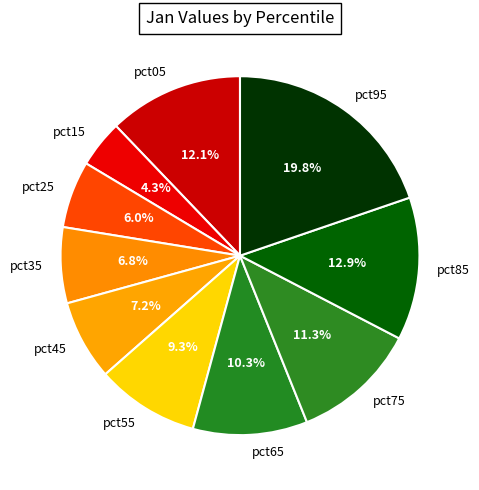

What is the smallest slice in the pie chart?

pct15